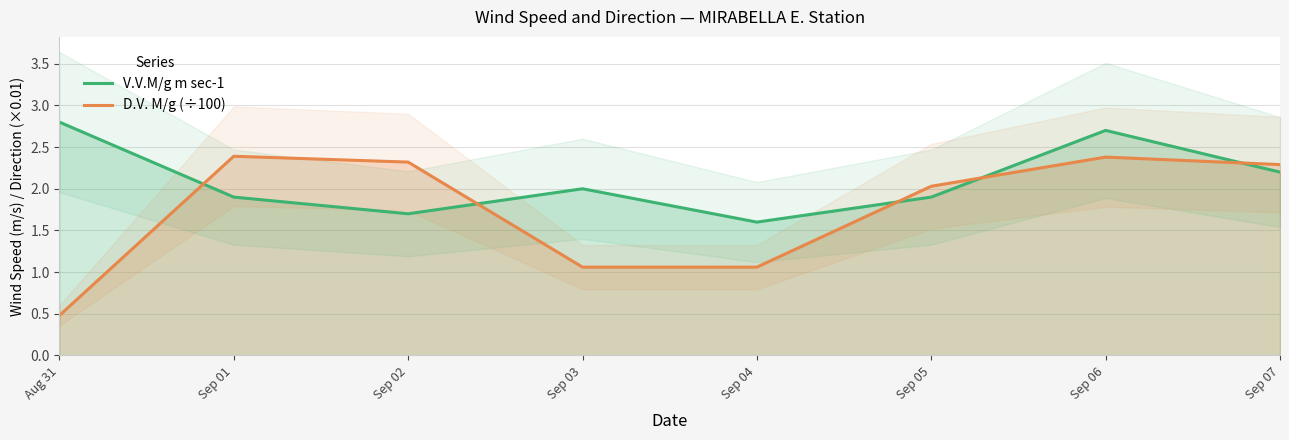

What is the label of the 3rd point from the right?

Sep 05